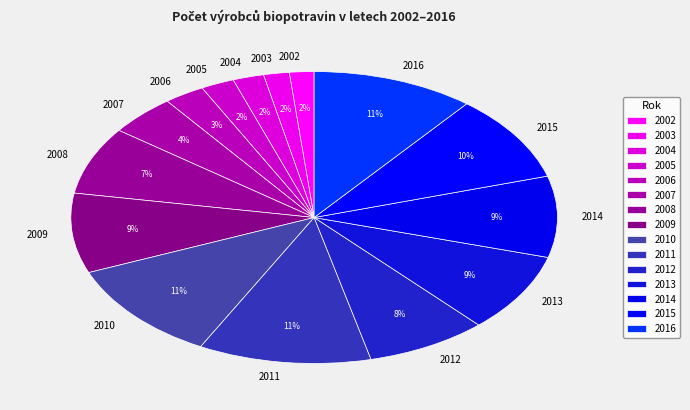

To the nearest percent, what is the average slice percentage?

7%